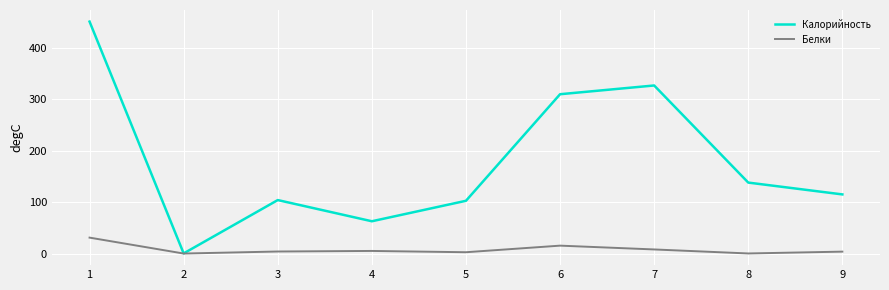

Which series has the largest range (max minus min)?

Калорийность